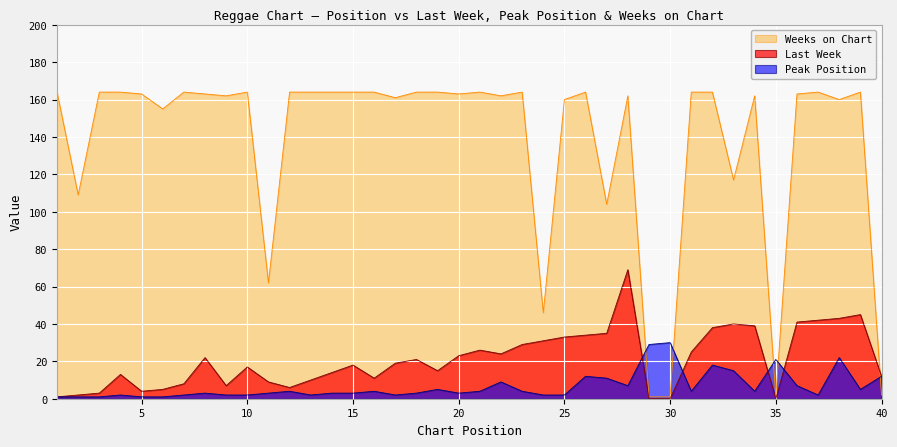

How many data points does each series have?

40